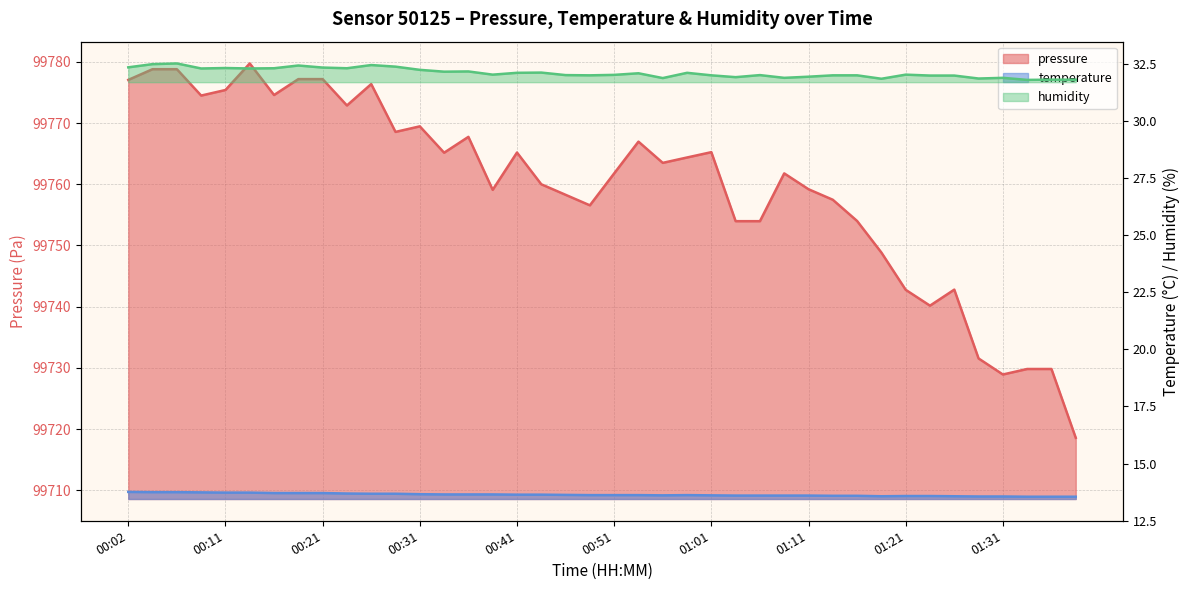

Is the value of humidity at 00:09 greater than the value of temperature at 01:36?

Yes